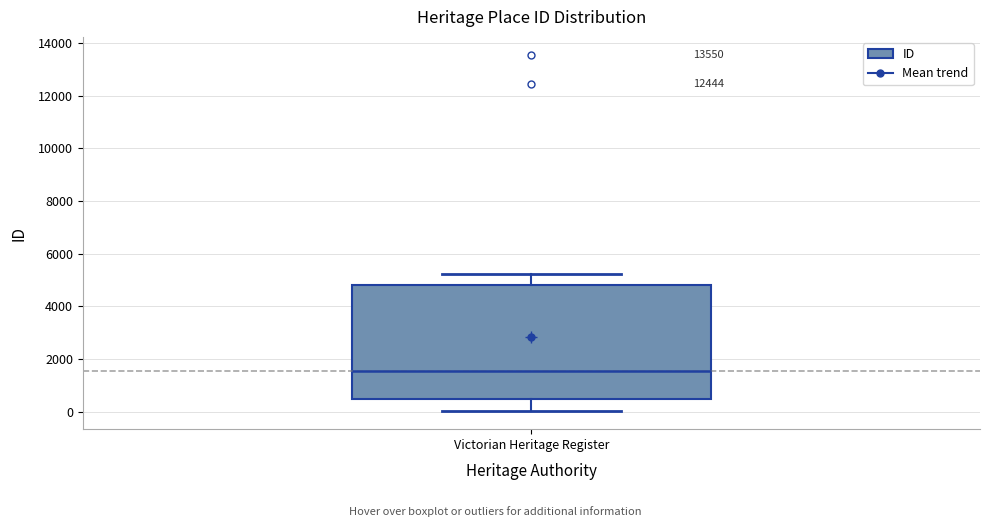

Transcribe this box plot: give where the median line is, the range the box spans, and where the two whiskers end, as read against the y-axis. The values are not printed on the chart, so give them approximately, as read against the axis.

median 1600, box 400 to 4800, whiskers 0 to 5200